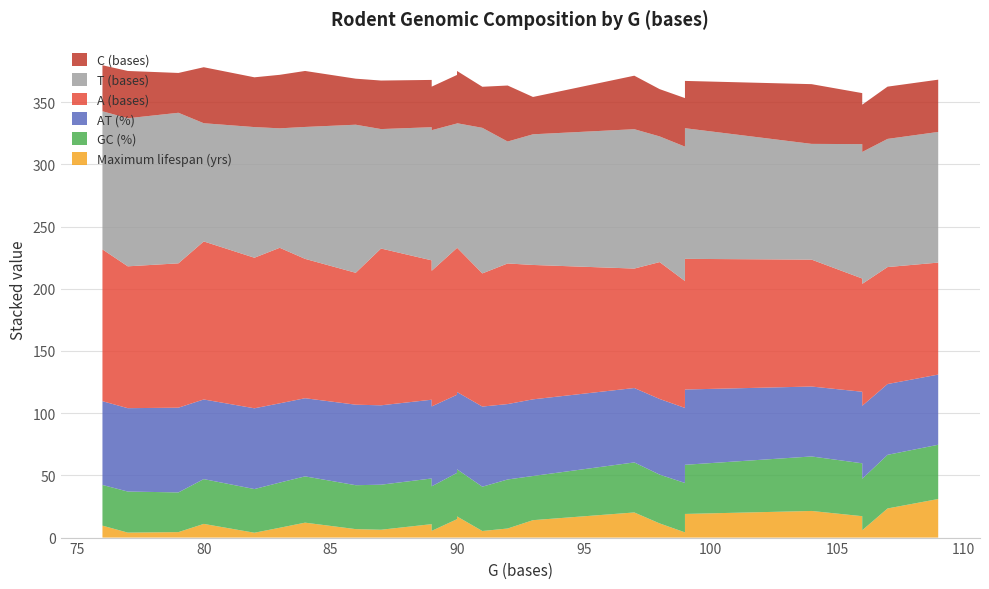

Reading left to right, list all the values displayed in this chart.

Maximum lifespan (yrs): 9.6	4.0	4.4	11.0	3.9	7.9	12.0	6.8	6.3	10.8	4.4	3.8	5.4	14.8	17.0	5.3	7.3	14.0	20.2	11.4	4.2	19.0	21.4	17.2	5.9	23.4	31.0
GC (%): 32.7	33.0	31.9	36.0	35.1	36.3	37.2	35.3	36.2	36.7	35.6	35.6	35.8	37.2	37.9	35.6	39.4	35.5	40.2	39.2	39.7	39.5	43.8	42.5	41.4	43.1	43.6
AT (%): 67.3	67.0	68.1	64.0	64.9	63.7	62.8	64.7	63.8	63.3	64.4	64.4	64.2	62.8	62.1	64.4	60.6	61.6	59.8	60.8	60.3	60.5	56.2	57.5	58.6	56.9	56.4
A (bases): 122.0	114.0	116.0	127.0	121.0	125.0	112.0	106.0	126.0	112.0	108.0	108.0	109.0	118.0	116.0	107.0	113.0	108.0	96.0	110.0	102.0	105.0	102.0	91.0	98.0	94.0	90.0
T (bases): 111.0	119.0	121.0	95.0	105.0	96.0	106.0	119.0	96.0	107.0	116.0	116.0	113.0	100.0	100.0	117.0	98.0	105.0	112.0	101.0	108.0	105.0	93.0	108.0	106.0	103.0	105.0
C (bases): 37.0	38.0	32.0	45.0	40.0	43.0	45.0	37.0	39.0	38.0	35.0	35.0	35.0	39.0	42.0	33.0	45.0	30.0	43.0	38.0	39.0	38.0	48.0	41.0	38.0	42.0	42.0